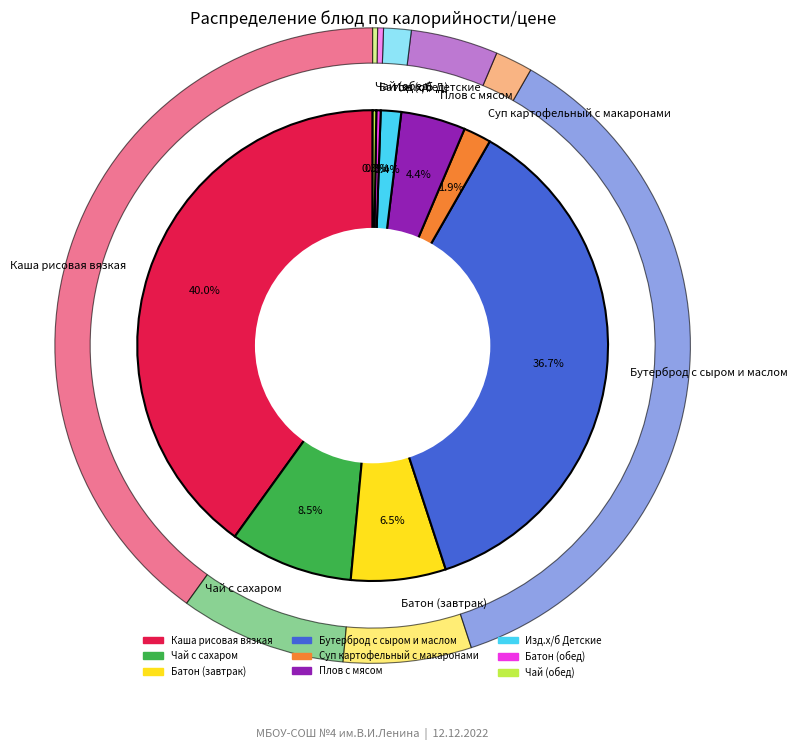

True or false: Батон (обед) accounts for 0% of the total.

True